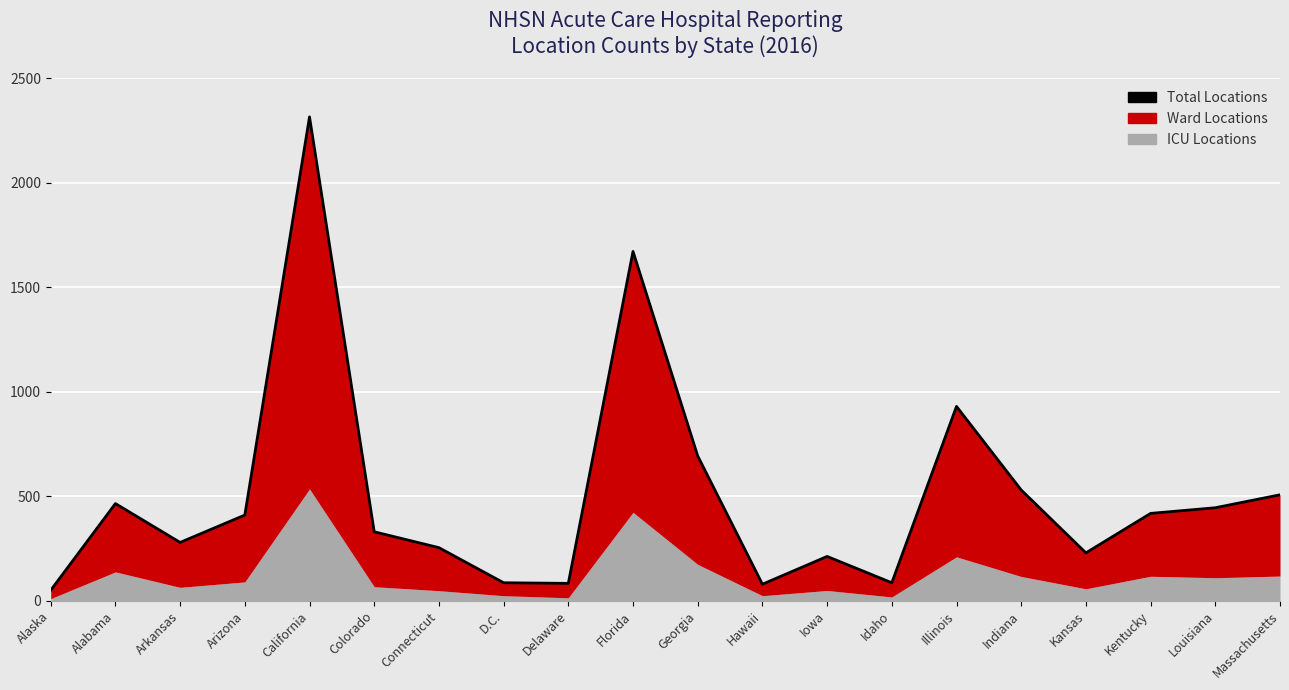

True or false: the data shows 330 at Colorado.

True